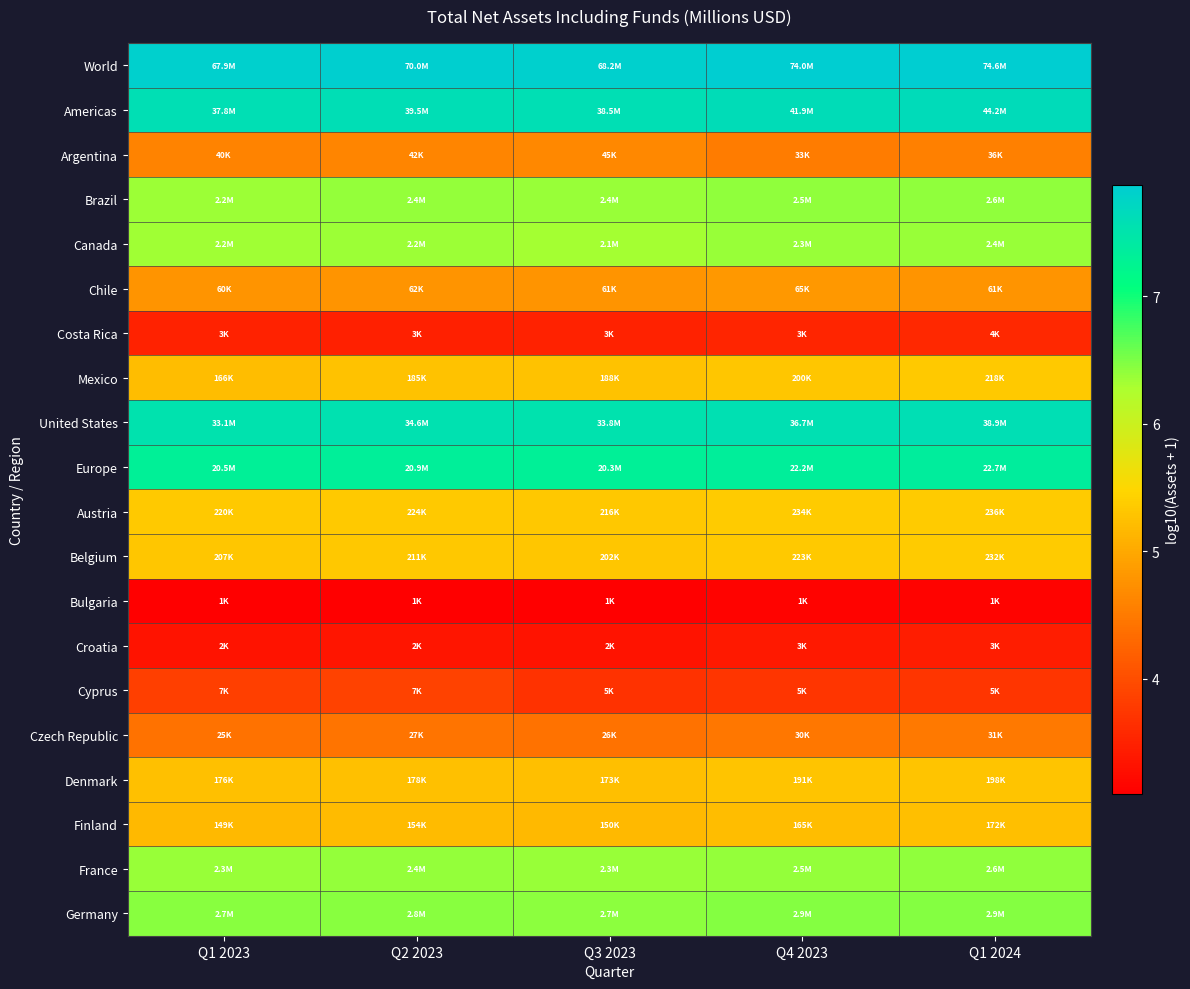

Count the number of categories in the chart.

5